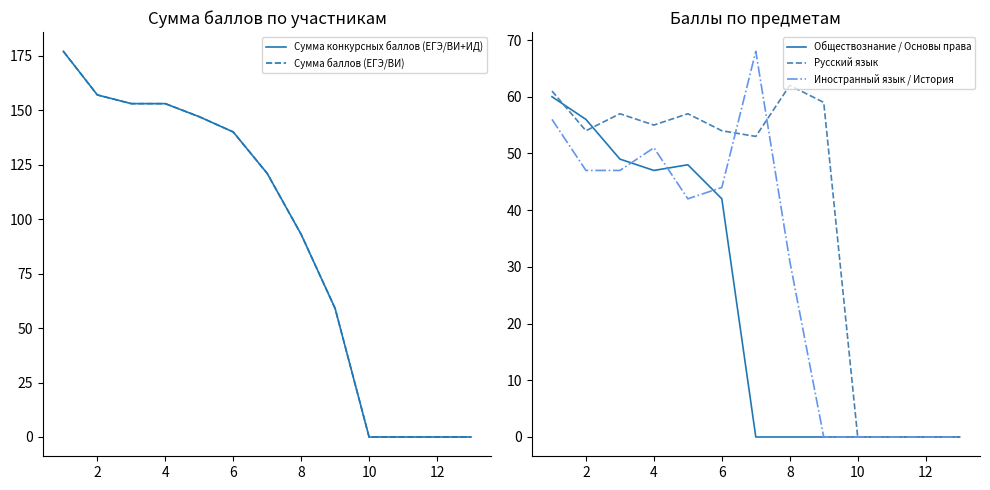

What is the difference between the Иностранный язык / История values at 8 and 2?

16